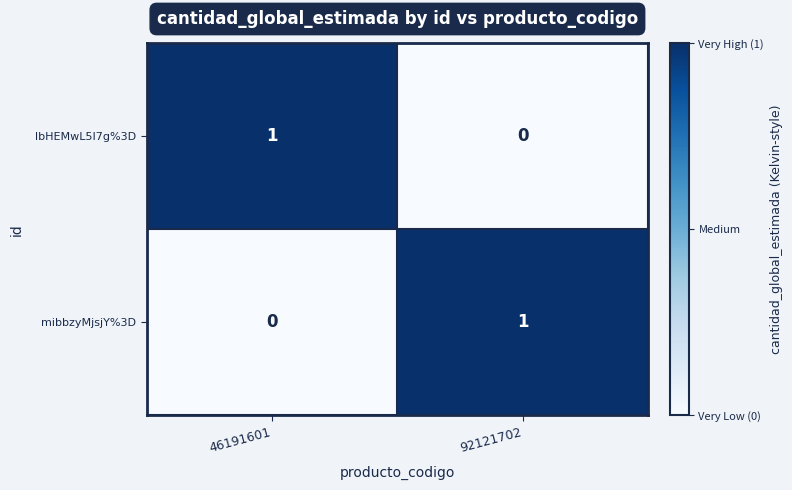

At 46191601, list the series in order from smallest to largest.

mibbzyMjsjY%3D, lbHEMwL5I7g%3D